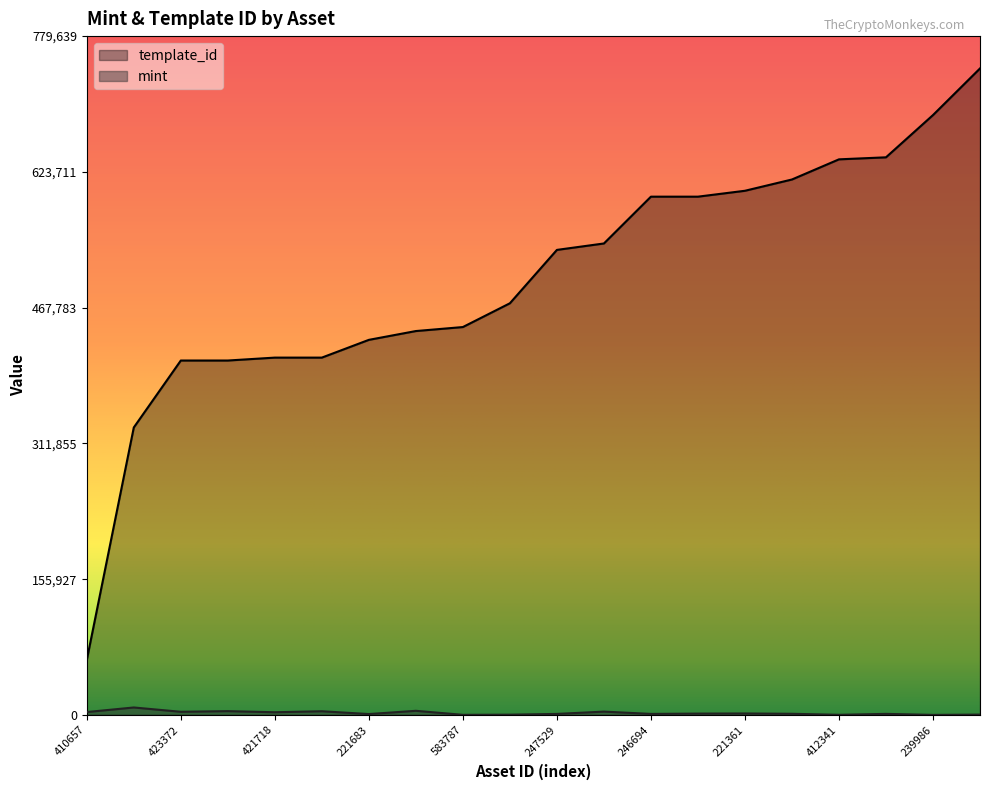

Between 423372 and 221361, which series saw the biggest shift?

template_id